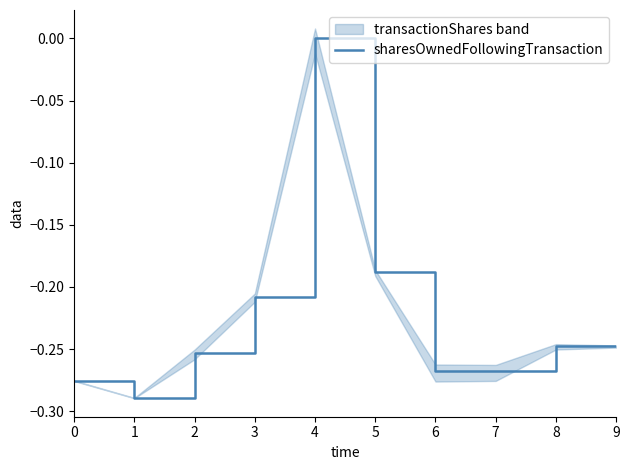

True or false: sharesOwnedFollowingTransaction has a value of -0.2 at 6.

False